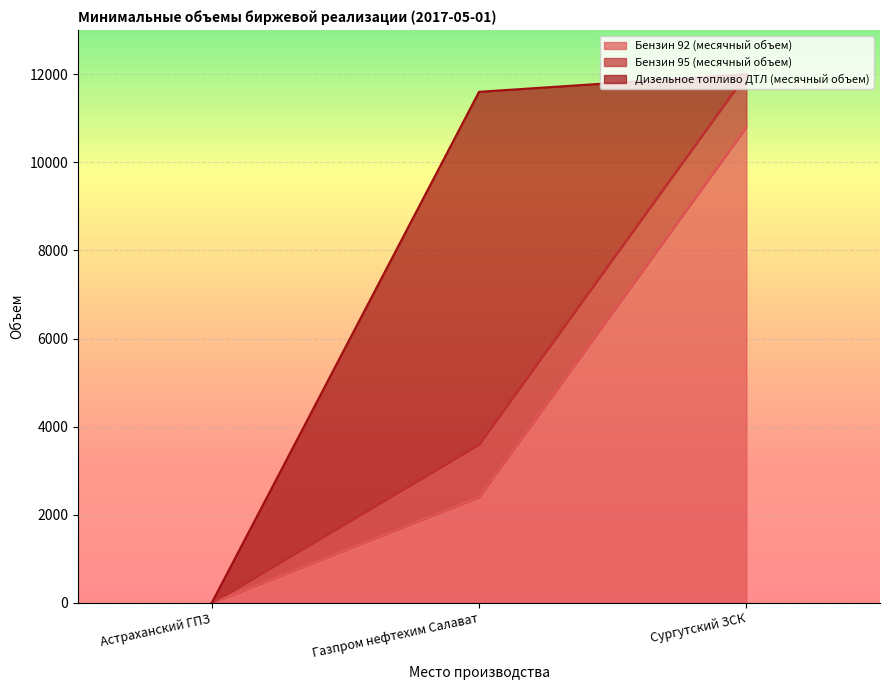

Count the Бензин 92 (месячный объем) values in the range 0 to 10800.

3